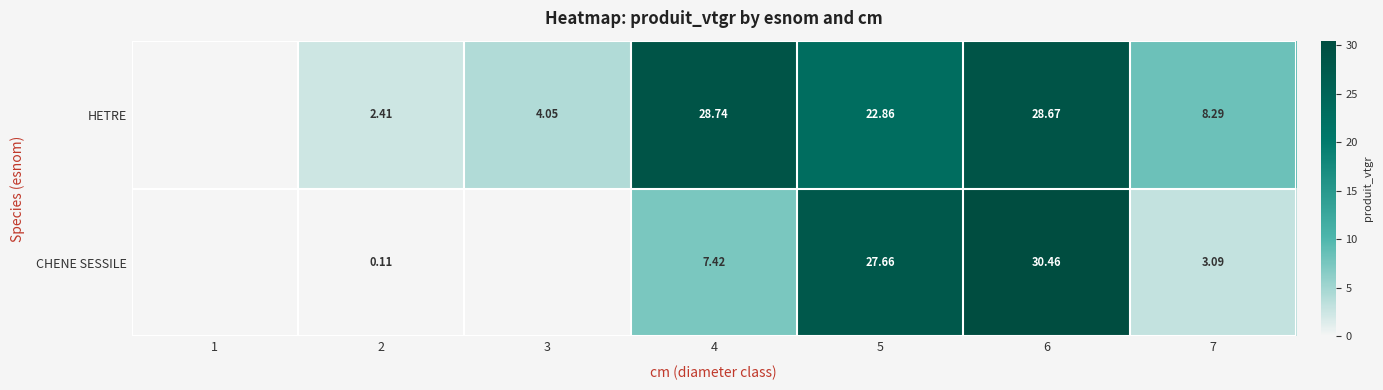

Rank the series at 2 from highest to lowest value.

HETRE, CHENE SESSILE